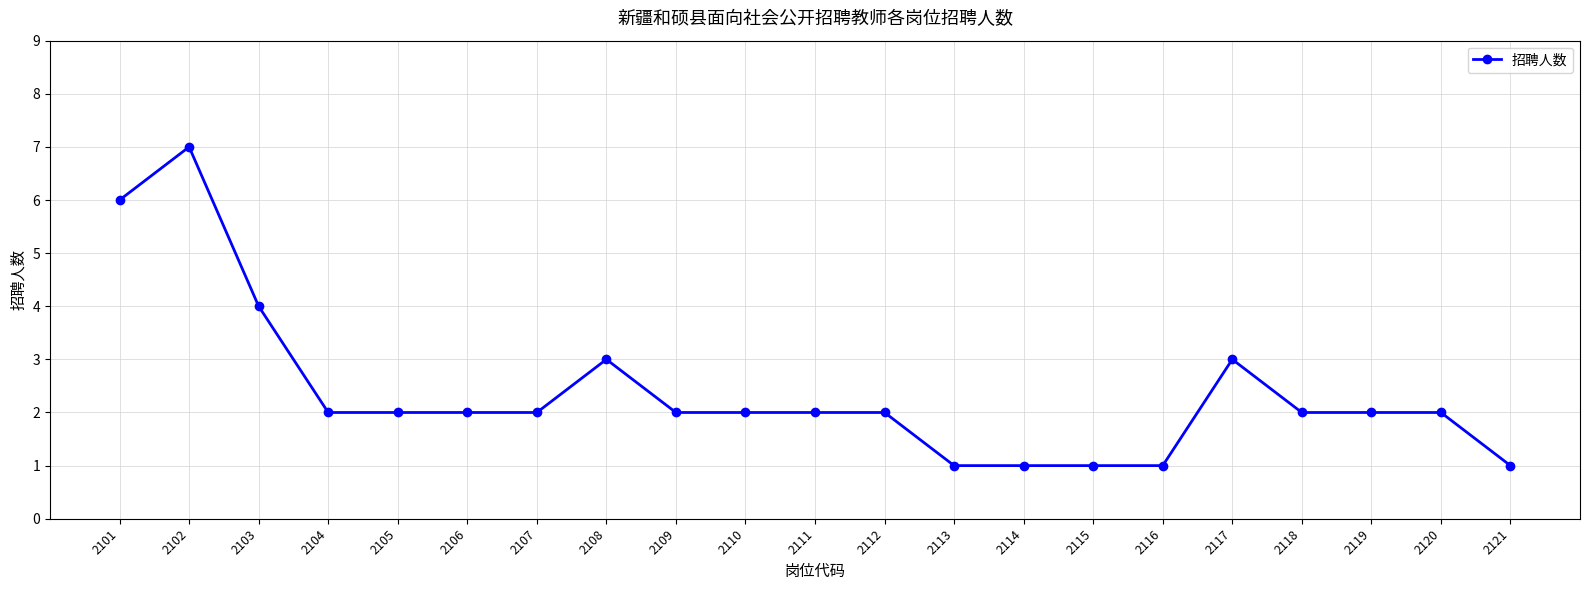

Reading left to right, extract all data points from this chart.

2101=6	2102=7	2103=4	2104=2	2105=2	2106=2	2107=2	2108=3	2109=2	2110=2	2111=2	2112=2	2113=1	2114=1	2115=1	2116=1	2117=3	2118=2	2119=2	2120=2	2121=1